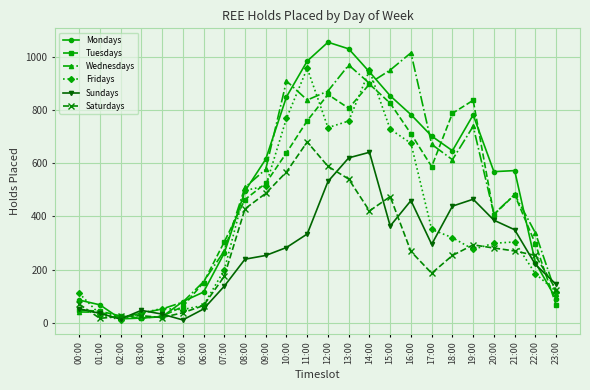

Which series has the largest total across all categories?

Mondays